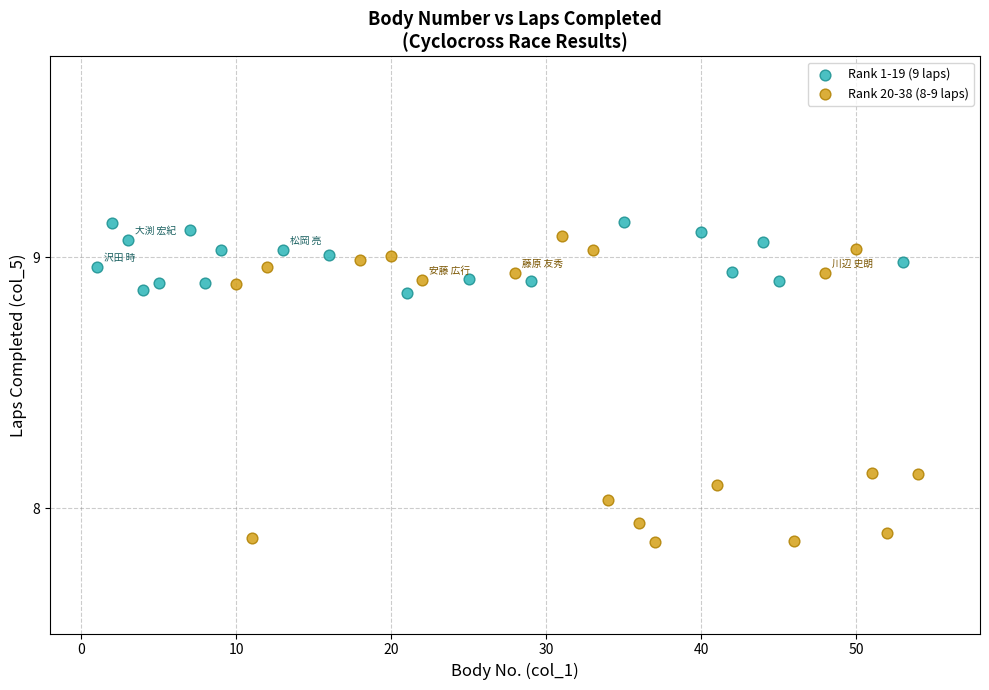

Which series contains the lowest Y value?

Rank 20-38 (8-9 laps)